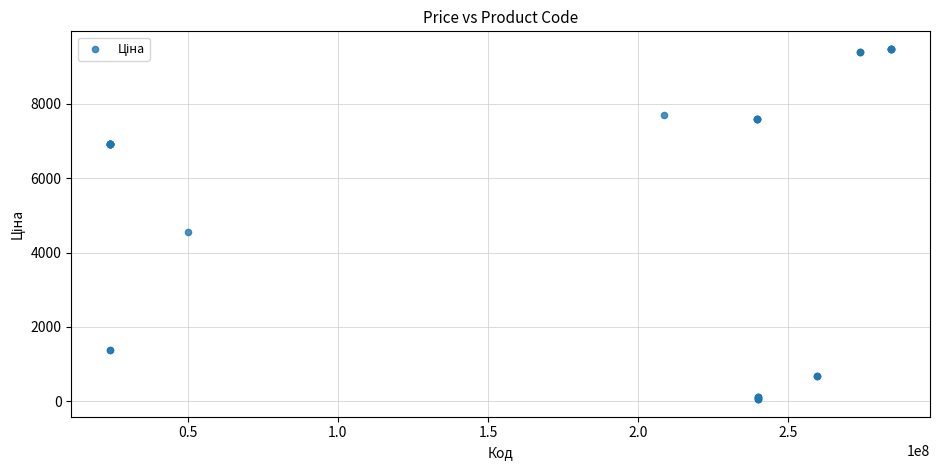

What Y value in the scatter plot is closest to 4768?

4561.9